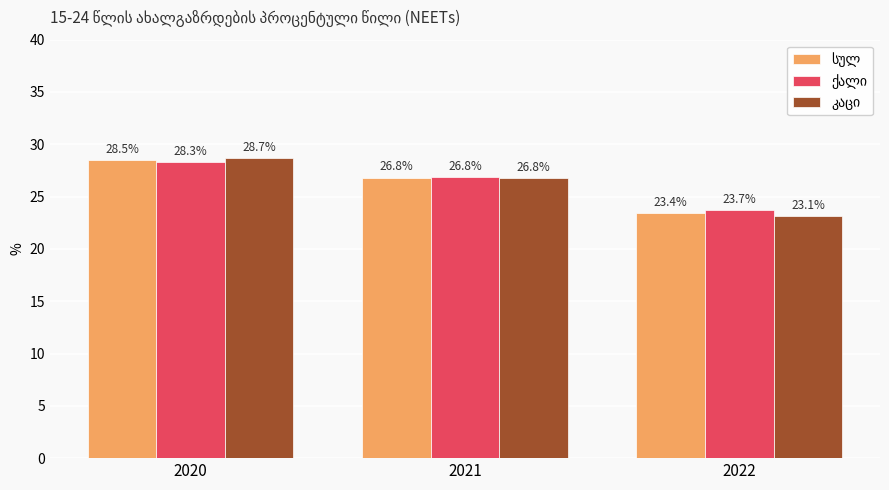

Which label corresponds to the largest value in the chart?

2020